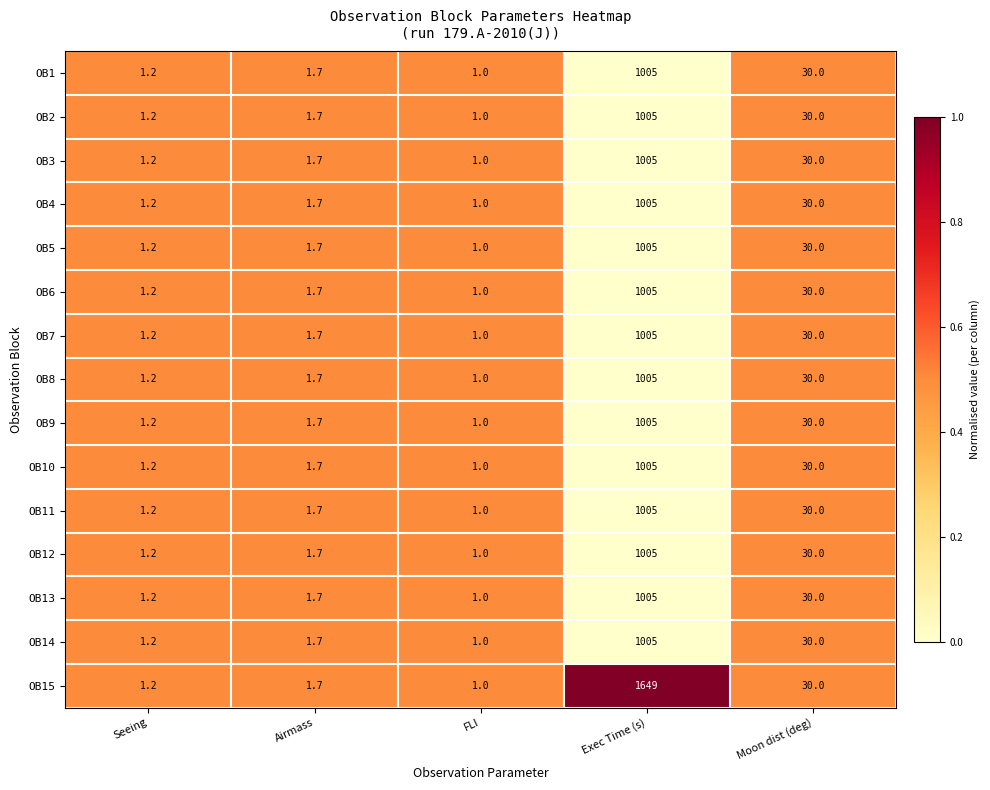

Rank the categories by OB9 value from lowest to highest.

FLI, Seeing, Airmass, Moon dist (deg), Exec Time (s)